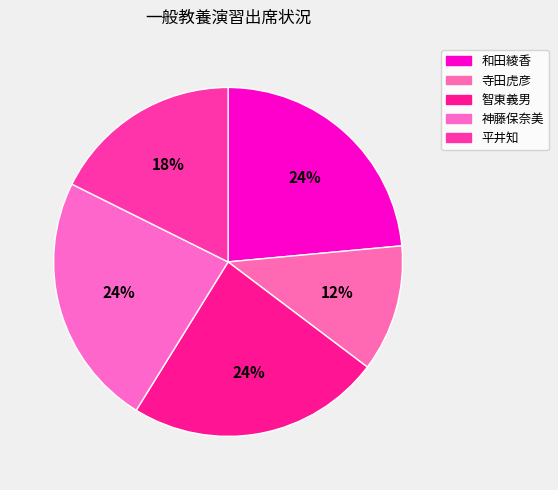

How many slices are in this pie chart?

5